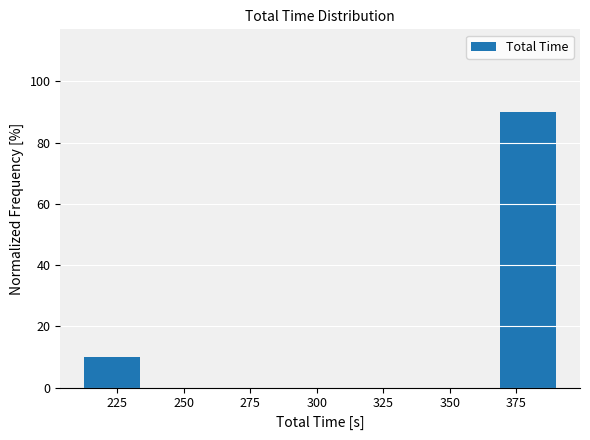

How tall is the bar that spans 370 to 390 on the x-axis? Neither the bar edges nor the heights are printed on the chart, so give them approximately, as read against the axes.

90